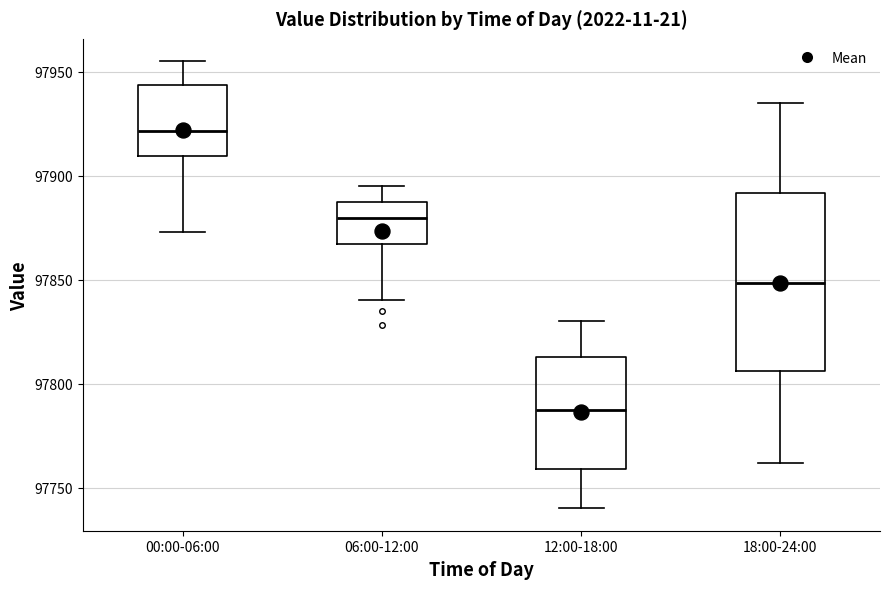

Reading left to right, read every box against the y-axis: the position of its median line, the range the box covers, and the ends of its whiskers. The values are not printed on the chart, so give them approximately, as read against the axis.

00:00-06:00: median 97920, box 97910 to 97945, whiskers 97875 to 97955
06:00-12:00: median 97880, box 97865 to 97885, whiskers 97840 to 97895
12:00-18:00: median 97790, box 97760 to 97815, whiskers 97740 to 97830
18:00-24:00: median 97850, box 97805 to 97890, whiskers 97760 to 97935